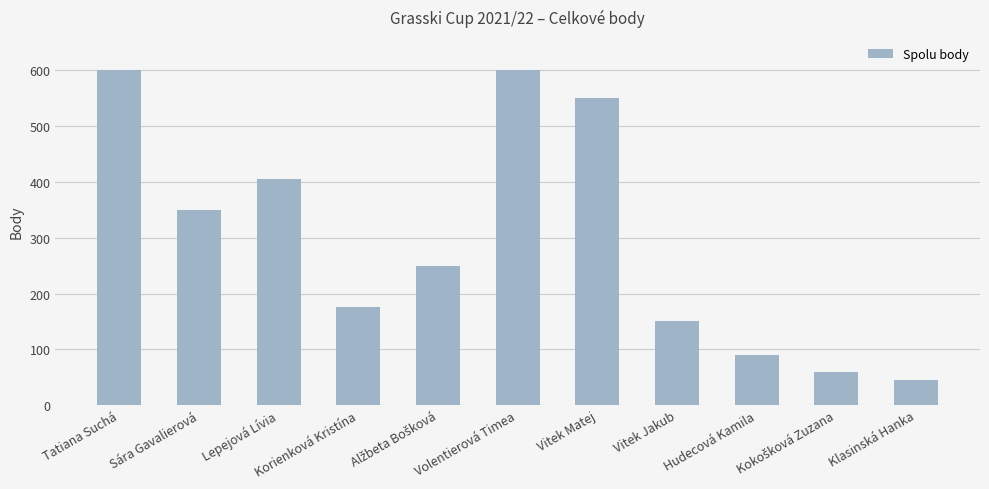

What is the value of the 6th bar from the left?

600